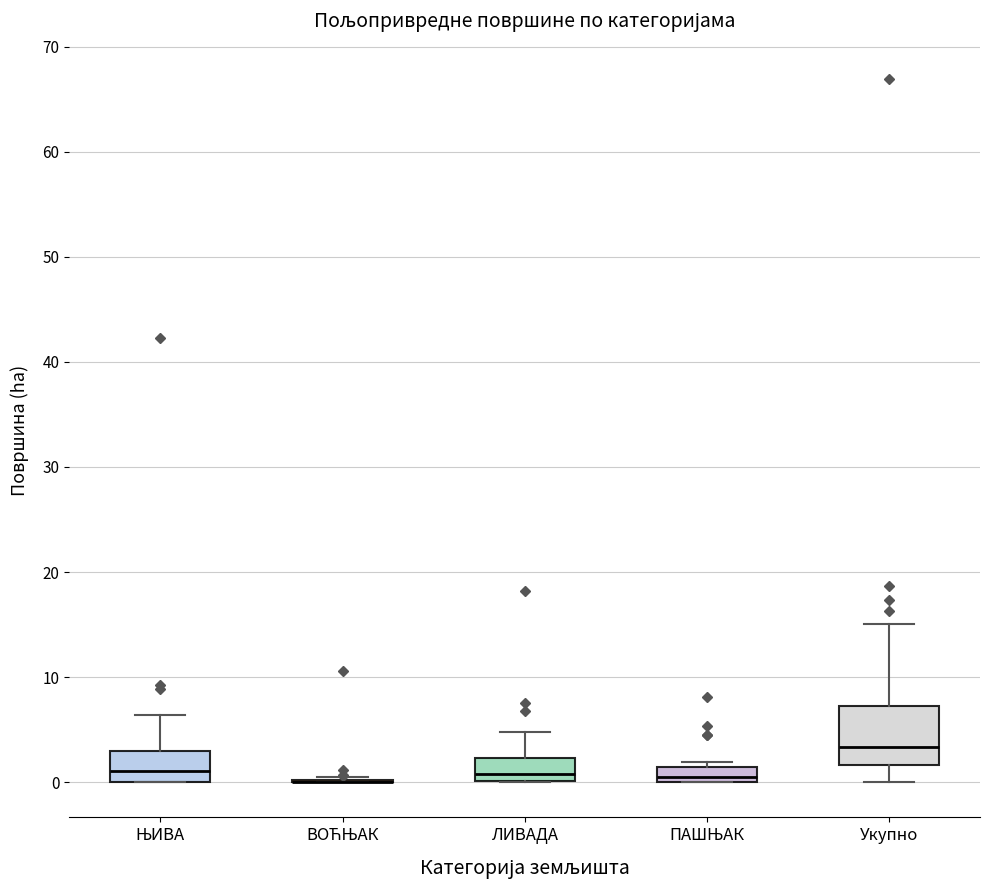

Which box is the tallest, from its lower edge to its upper edge?

Укупно